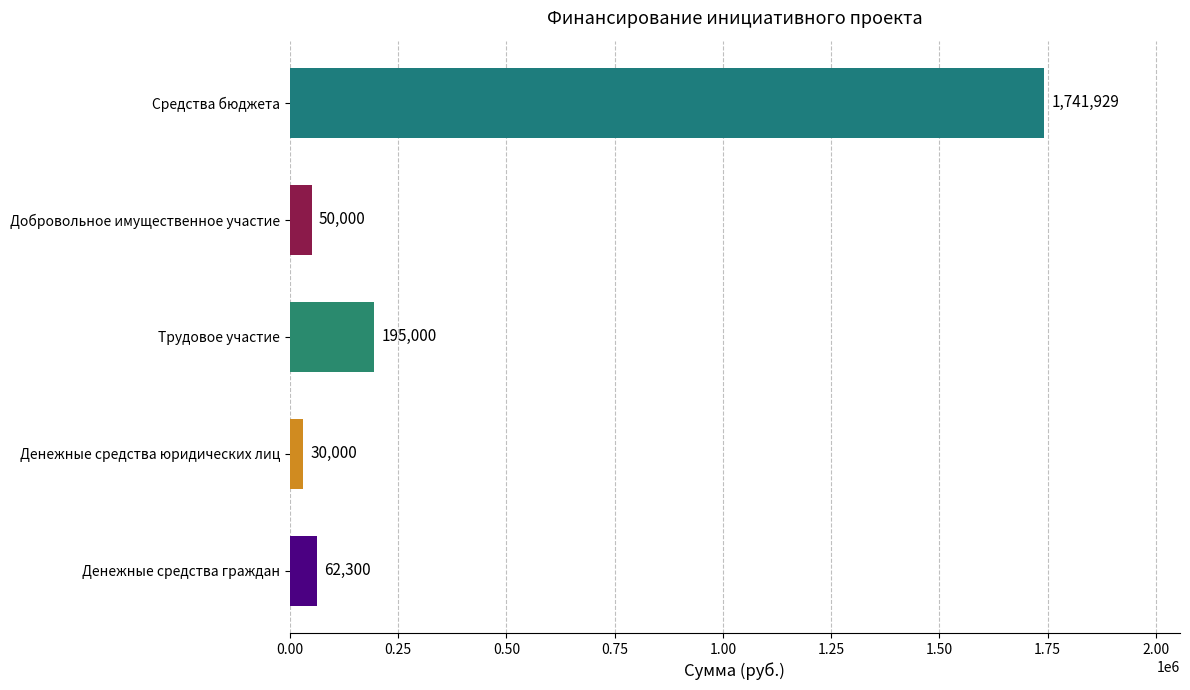

At which label does the data first exceed 62300?

Трудовое участие